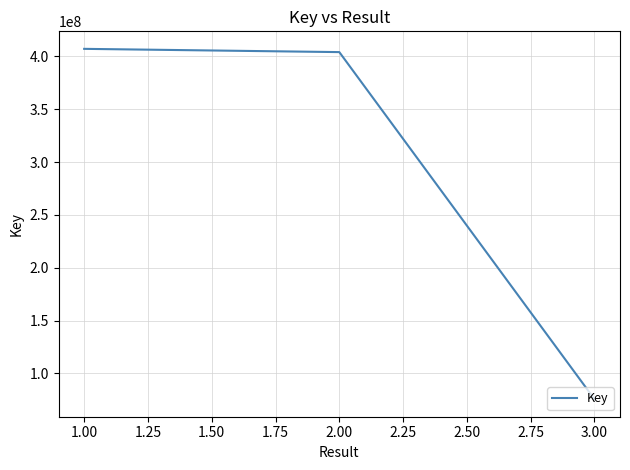

Which label corresponds to the largest value in the chart?

1.00